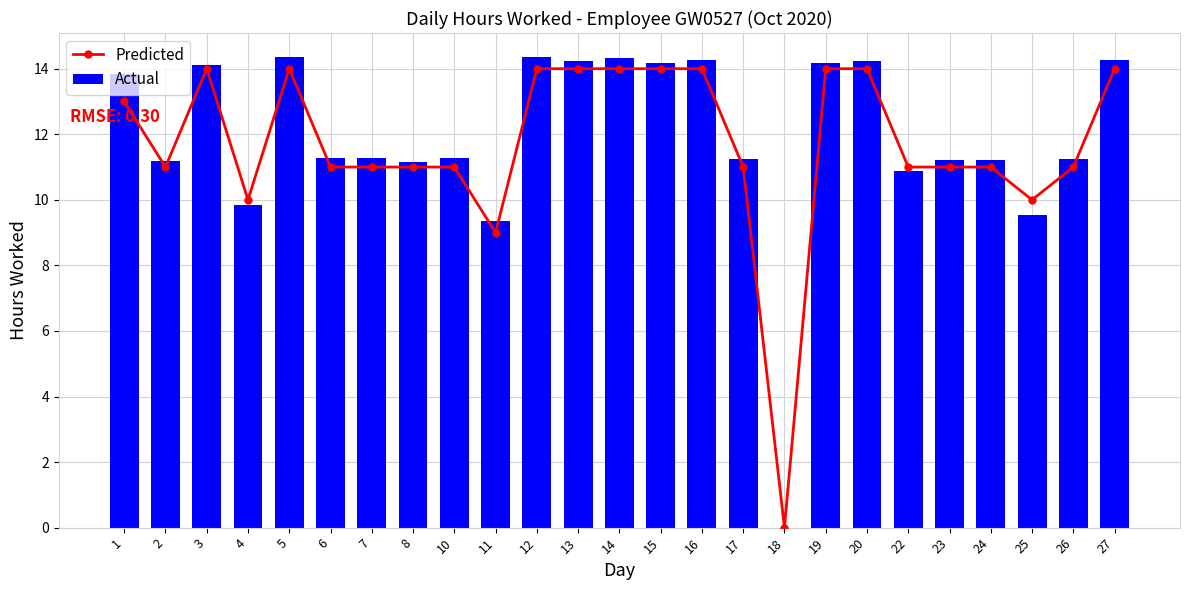

What is the sum of all Predicted values?

292.0